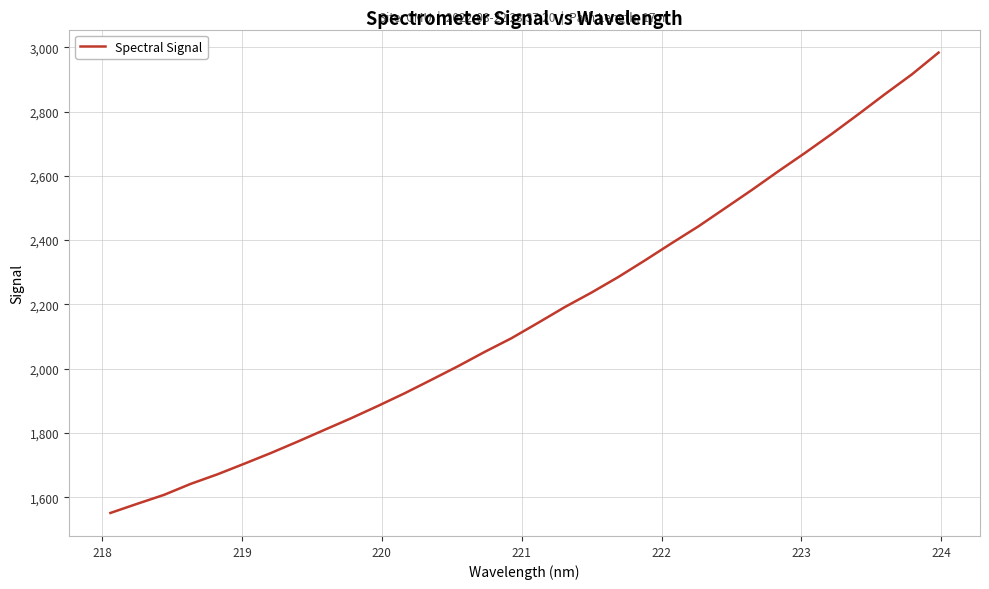

What is the smallest value displayed?

1550.9